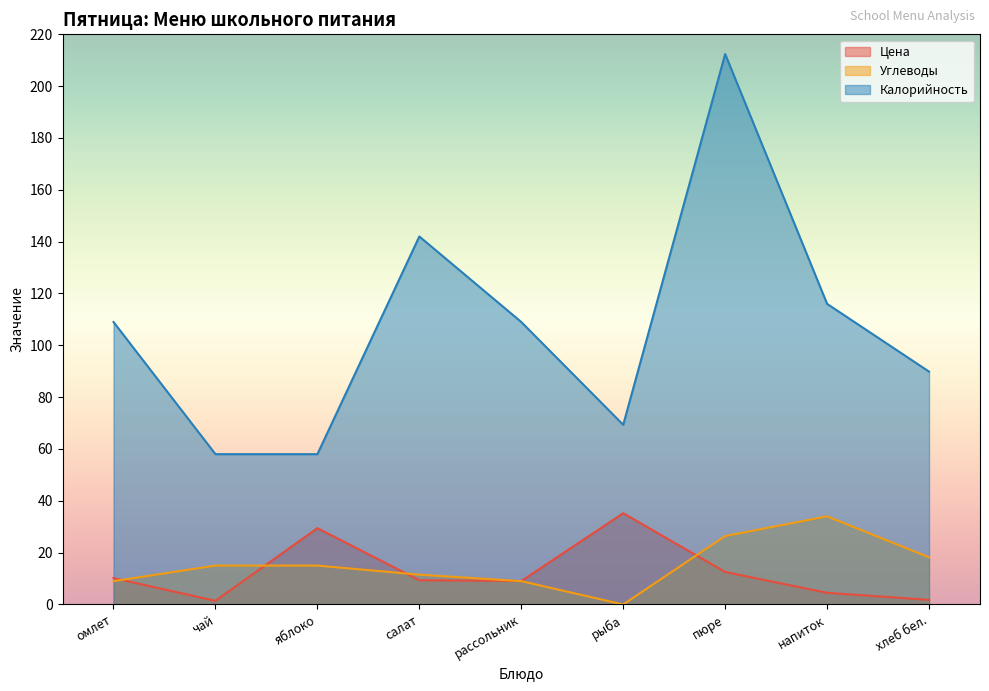

Reading right to left, transcribe all the data shown in this chart.

Цена: 1.8	4.5	12.5	35.2	9.1	9.4	29.4	1.4	10.2
Углеводы: 18.2	34.0	26.4	0.0	9.0	11.5	15.0	15.0	9.0
Калорийность: 89.9	116.0	212.4	69.3	109.0	142.0	58.0	58.0	109.0